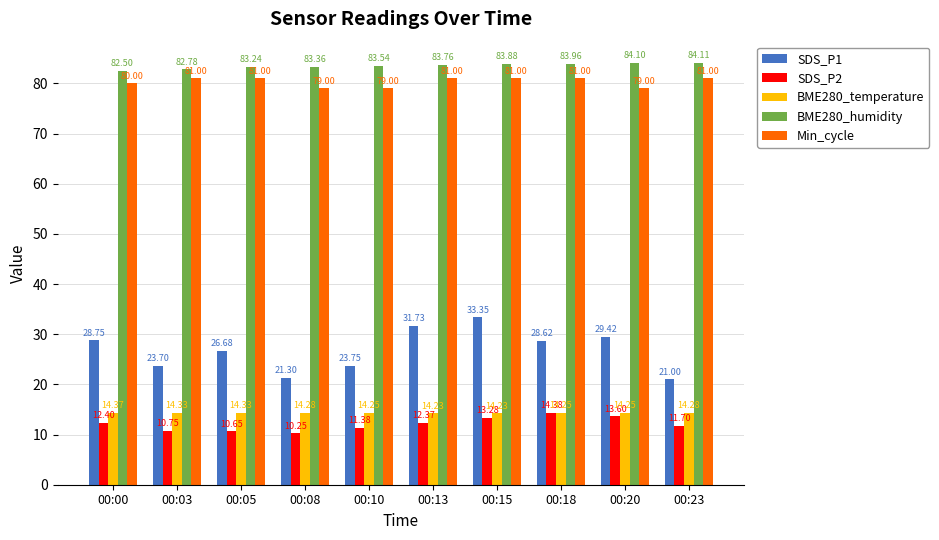

Which series has the widest spread of values?

SDS_P1